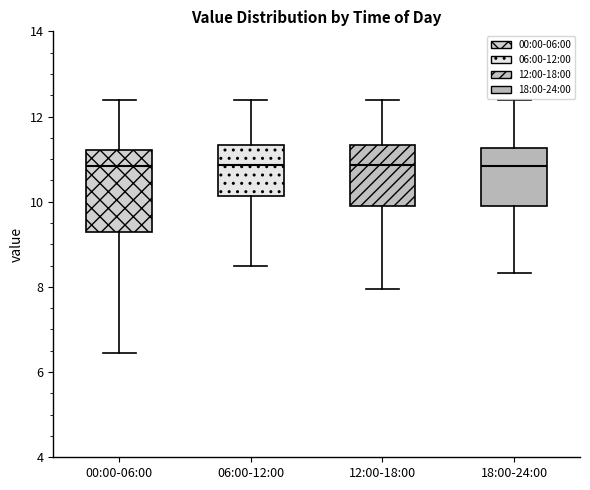

Comparing the boxes themselves (not the whiskers), which one is the tallest?

00:00-06:00